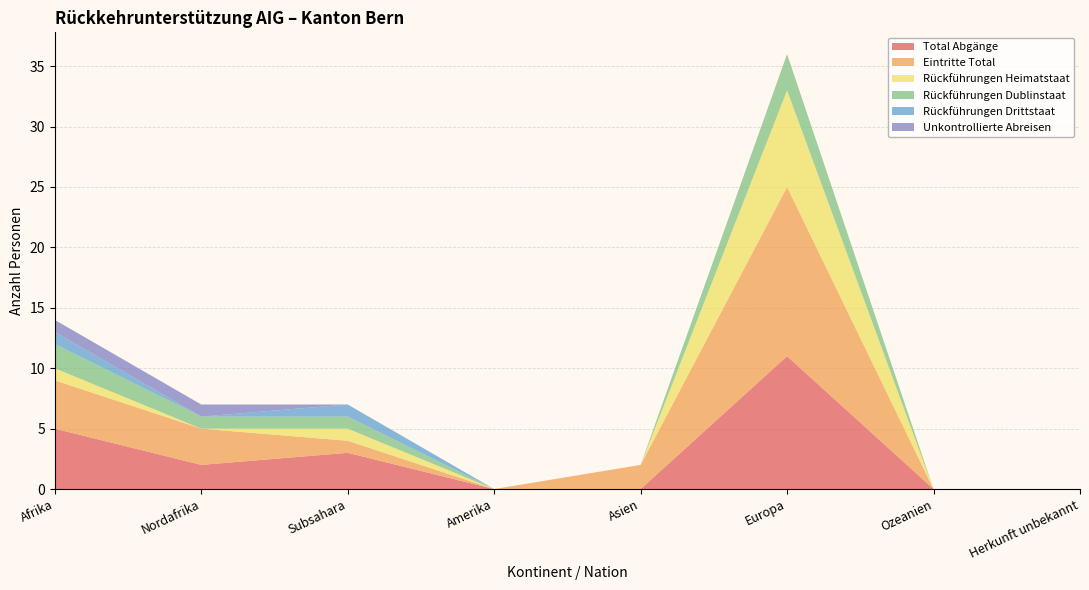

Reading left to right, list all the values displayed in this chart.

Total Abgänge: 5	2	3	0	0	11	0	0
Eintritte Total: 4	3	1	0	2	14	0	0
Rückführungen Heimatstaat: 1	0	1	0	0	8	0	0
Rückführungen Dublinstaat: 2	1	1	0	0	3	0	0
Rückführungen Drittstaat: 1	0	1	0	0	0	0	0
Unkontrollierte Abreisen: 1	1	0	0	0	0	0	0